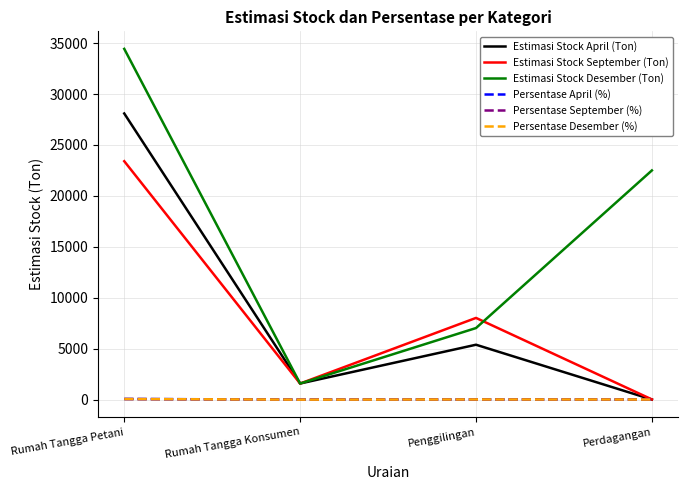

True or false: Persentase Desember (%) and Estimasi Stock Desember (Ton) cross at least once.

False